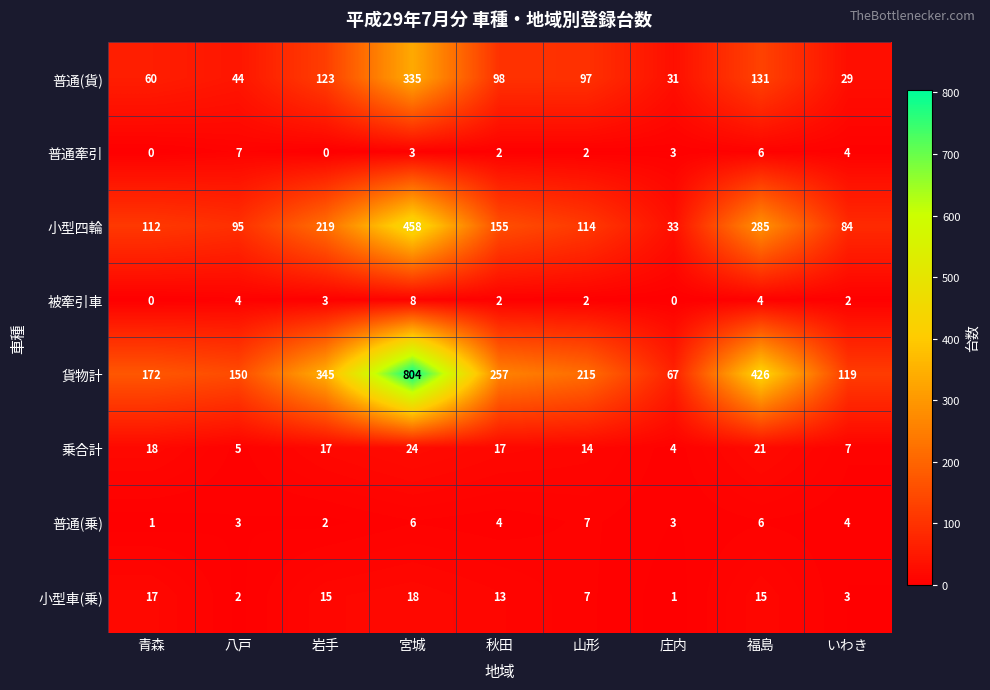

At 八戸, list the series in order from largest to smallest.

貨物計, 小型四輪, 普通(貨), 普通牽引, 乗合計, 被牽引車, 普通(乗), 小型車(乗)